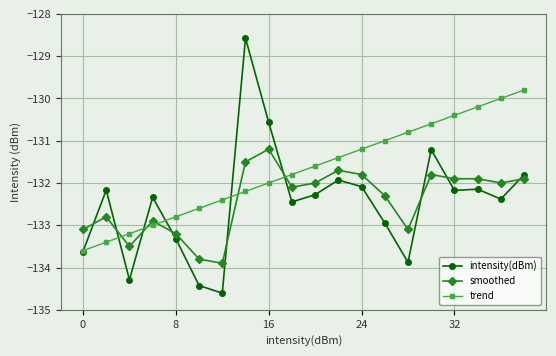

What is the maximum value for trend?

-129.8